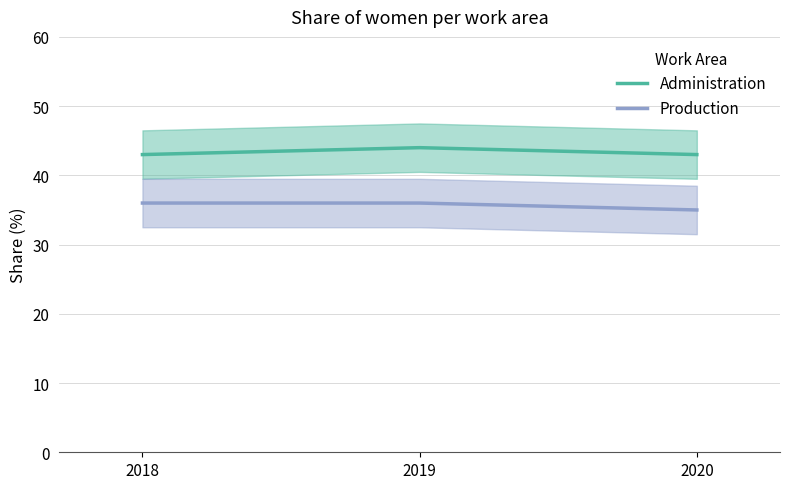

Reading left to right, transcribe all the data shown in this chart.

Administration: 2018=43	2019=44	2020=43
Production: 2018=36	2019=36	2020=35